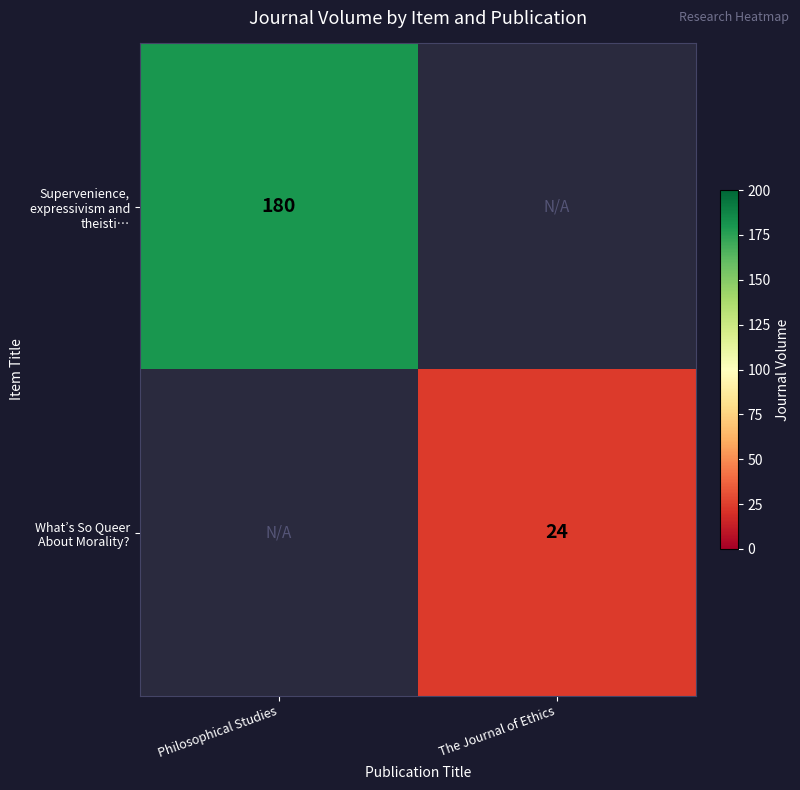

How many distinct data groups are displayed?

2